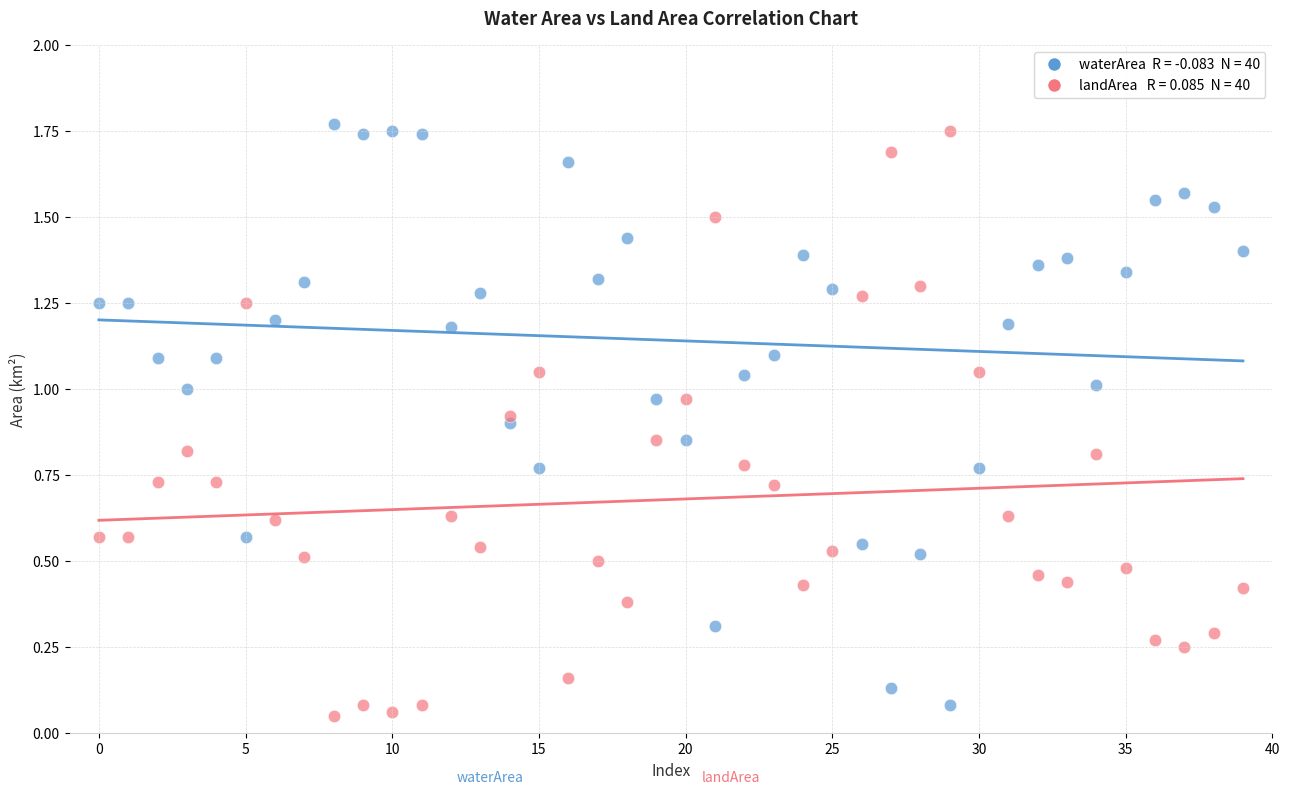

Count the number of points in this scatter plot.

80